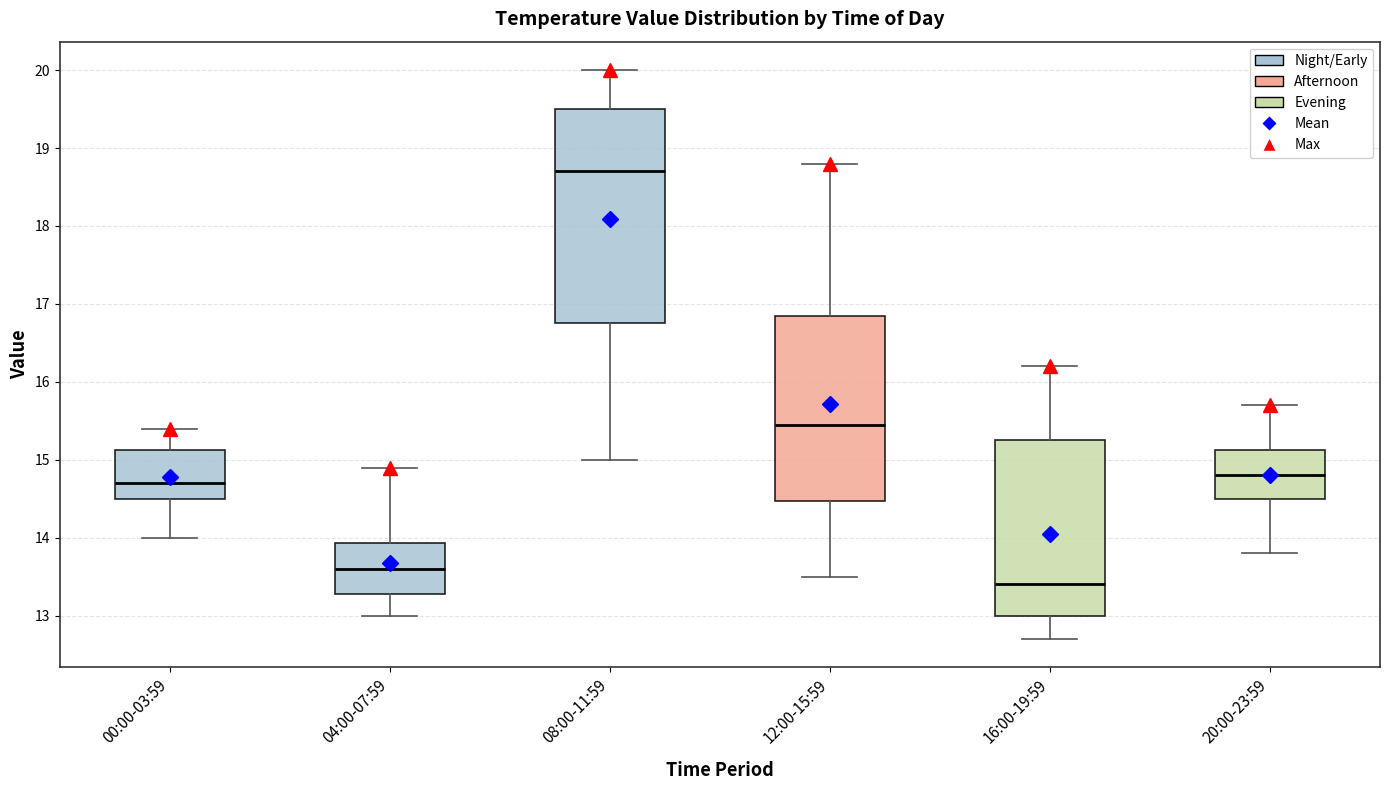

Reading left to right, read every box against the y-axis: the position of its median line, the range the box covers, and the ends of its whiskers. The values are not printed on the chart, so give them approximately, as read against the axis.

00:00-03:59: median 14.7, box 14.5 to 15.1, whiskers 14.0 to 15.4
04:00-07:59: median 13.6, box 13.3 to 13.9, whiskers 13.0 to 14.9
08:00-11:59: median 18.7, box 16.8 to 19.5, whiskers 15.0 to 20.0
12:00-15:59: median 15.5, box 14.5 to 16.9, whiskers 13.5 to 18.8
16:00-19:59: median 13.4, box 13.0 to 15.3, whiskers 12.7 to 16.2
20:00-23:59: median 14.8, box 14.5 to 15.1, whiskers 13.8 to 15.7